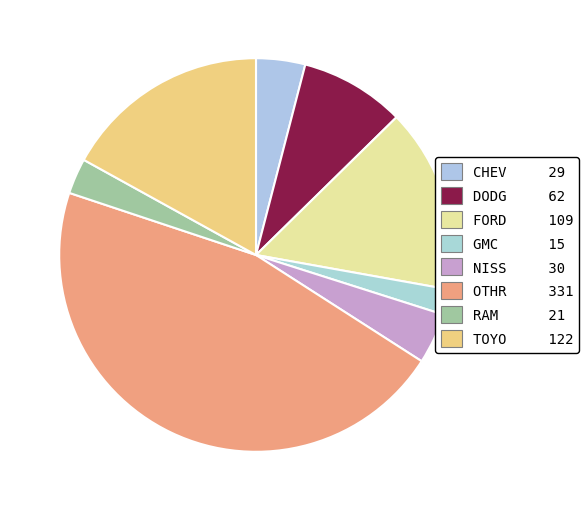

How many segments does this pie chart have?

8